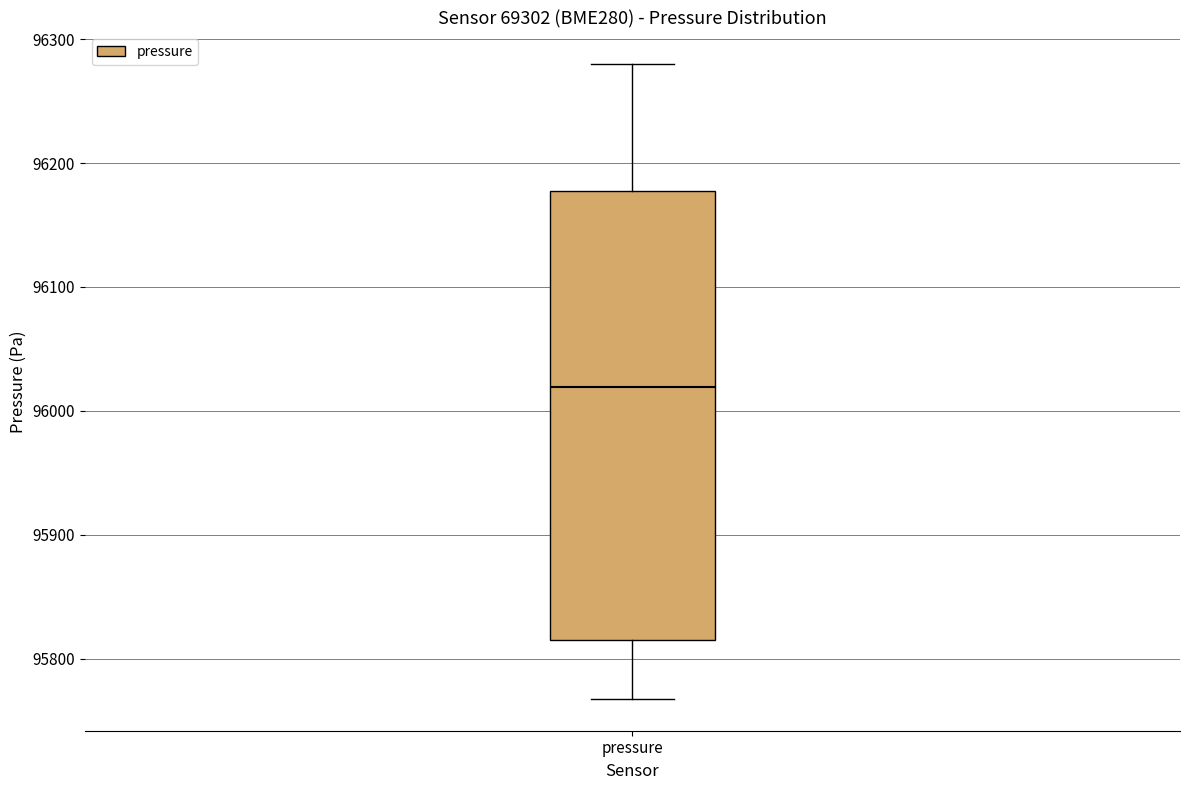

Transcribe this box plot: give where the median line is, the range the box spans, and where the two whiskers end, as read against the y-axis. The values are not printed on the chart, so give them approximately, as read against the axis.

median 96020, box 95820 to 96180, whiskers 95770 to 96280